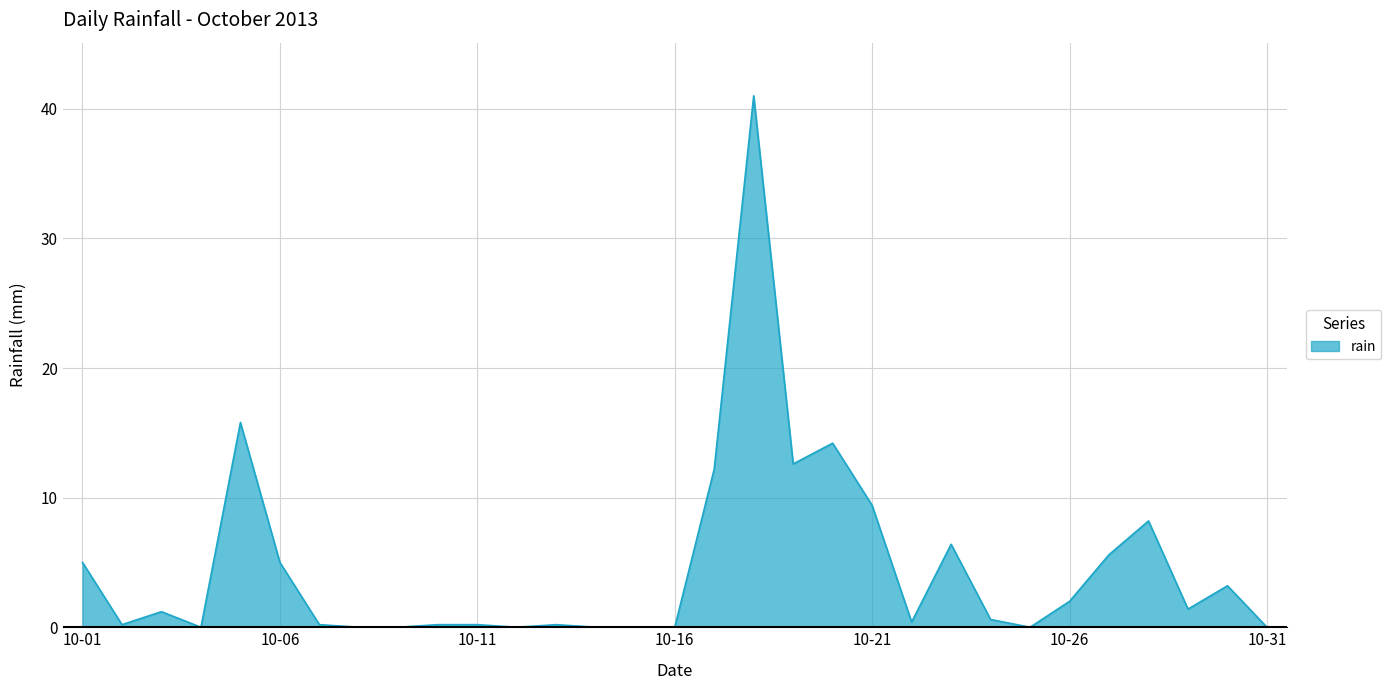

What is the difference between the maximum and minimum values?

41.0